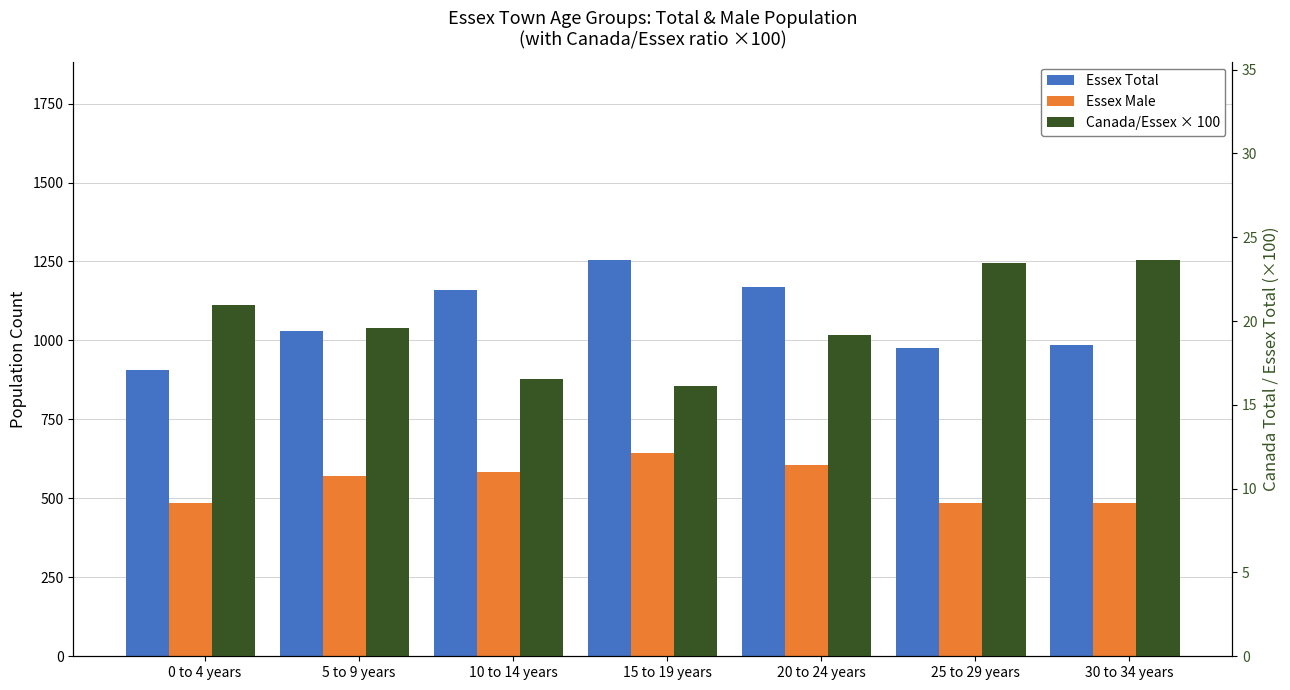

What is the sum of the Canada/Essex × 100 values at 0 to 4 years and 15 to 19 years?

37.1